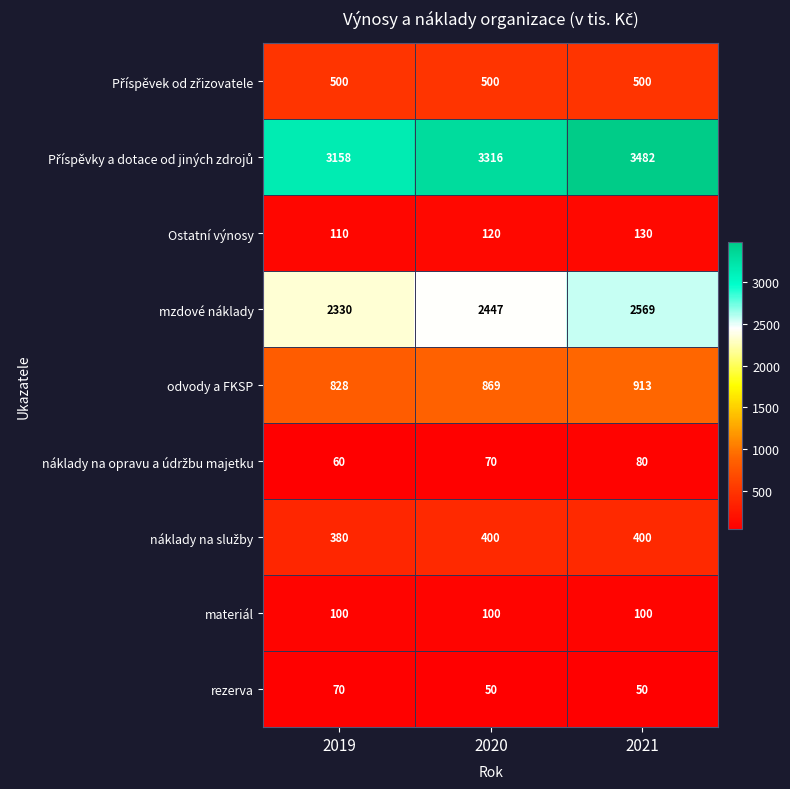

What is the difference between the highest and lowest values at 2021?

3432